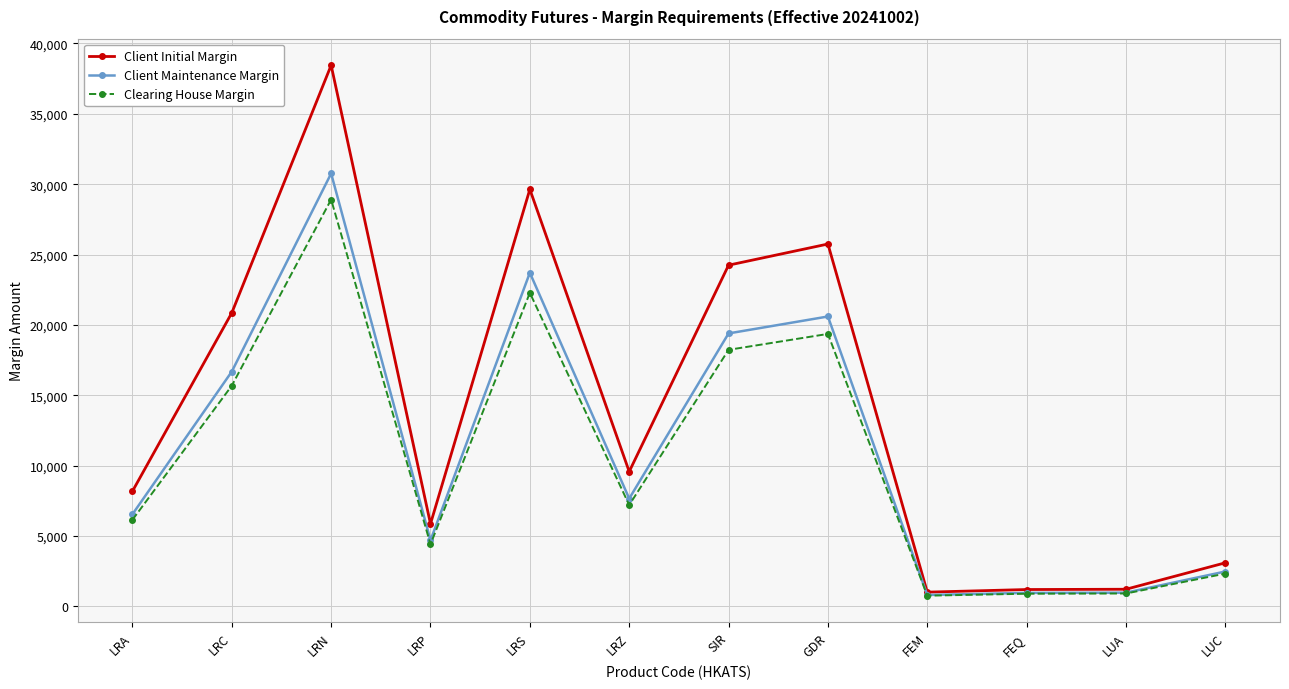

Where is the first local maximum for Client Maintenance Margin?

LRN